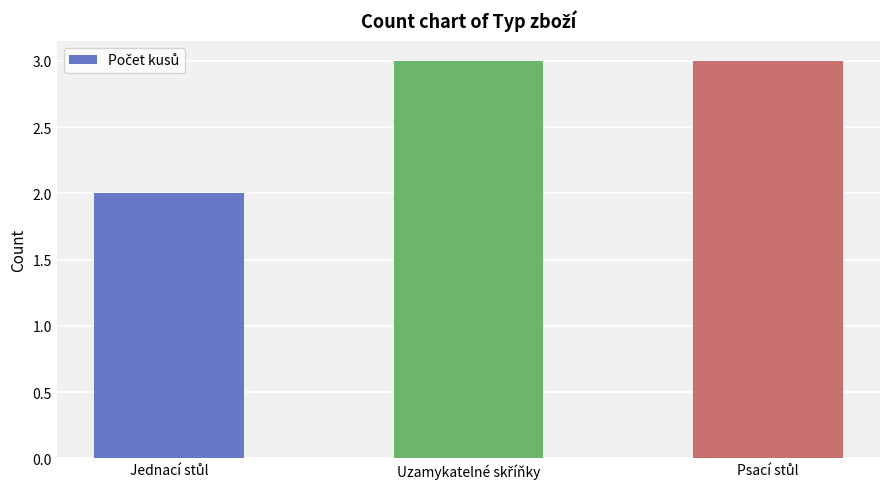

Does the chart contain any negative values?

No